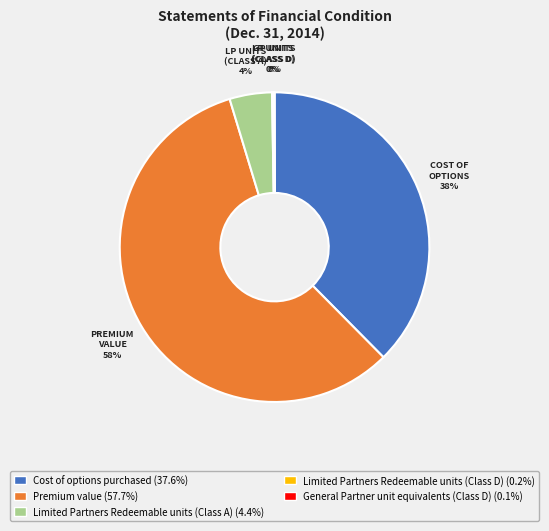

True or false: Premium value accounts for 58% of the total.

True